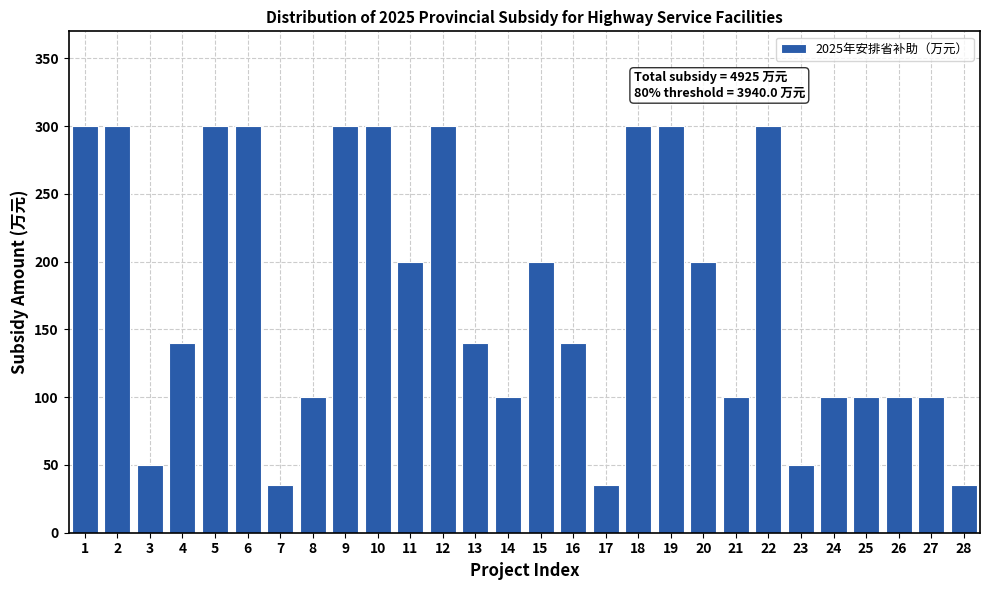

Reading left to right, transcribe all the data shown in this chart.

300	300	50	140	300	300	35	100	300	300	200	300	140	100	200	140	35	300	300	200	100	300	50	100	100	100	100	35